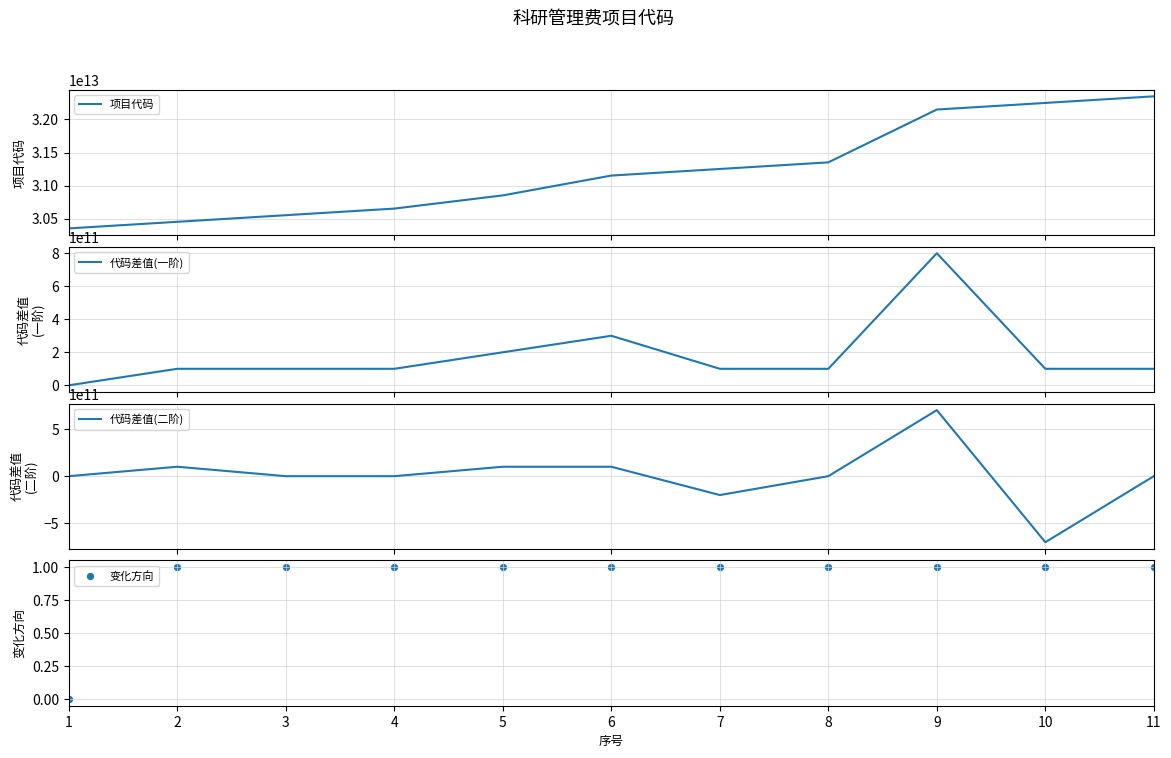

Which series has the largest Y range (max minus min)?

项目代码